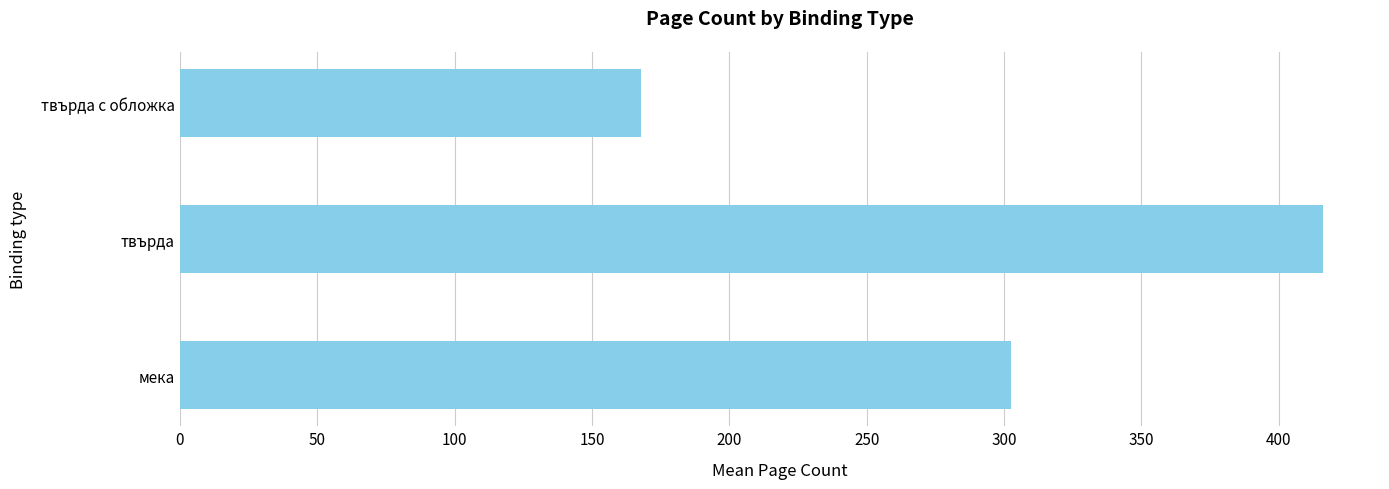

Where is the data nearest to the value 292?

мека